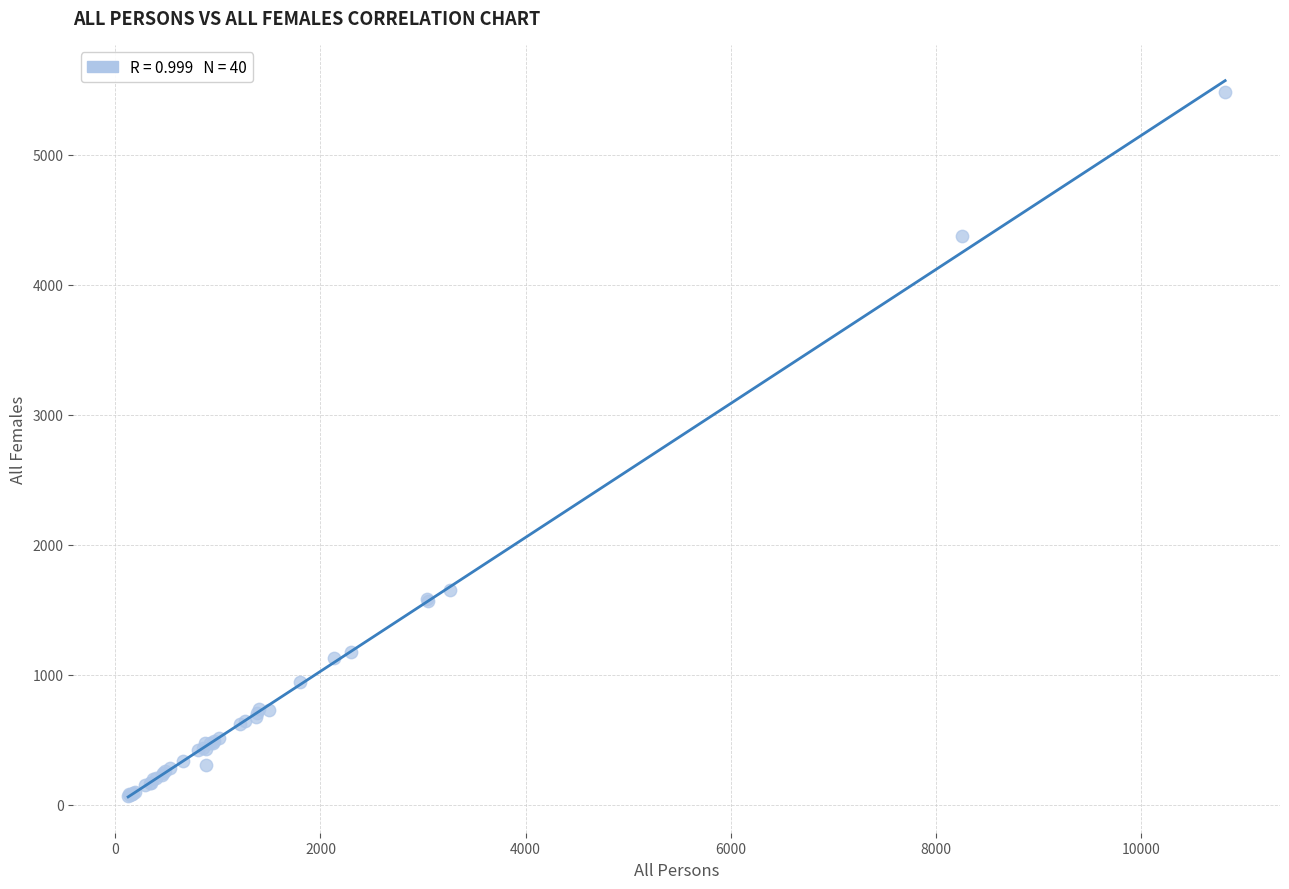

What Y value in the scatter plot is closest to 2773?

1653